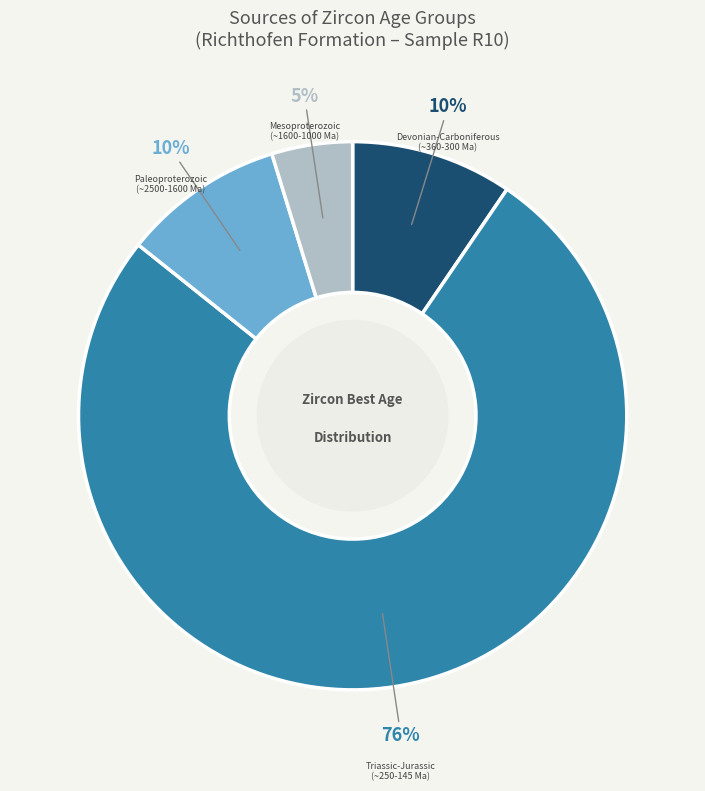

True or false: Mesoproterozoic (~1600-1000 Ma) accounts for 5% of the total.

True